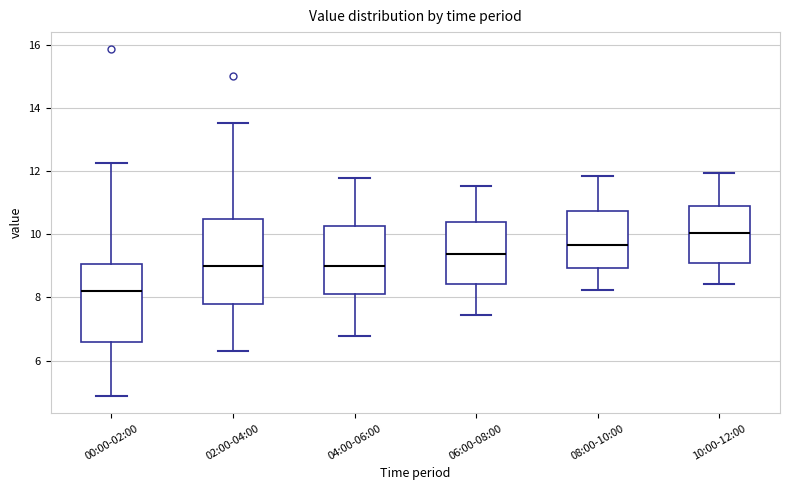

Comparing the boxes themselves (not the whiskers), which one is the tallest?

02:00-04:00